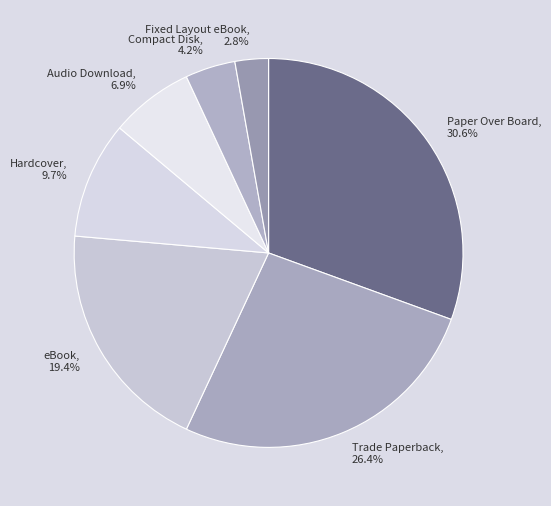

To the nearest percent, what is the difference between the largest and smallest slice percentages?

28%